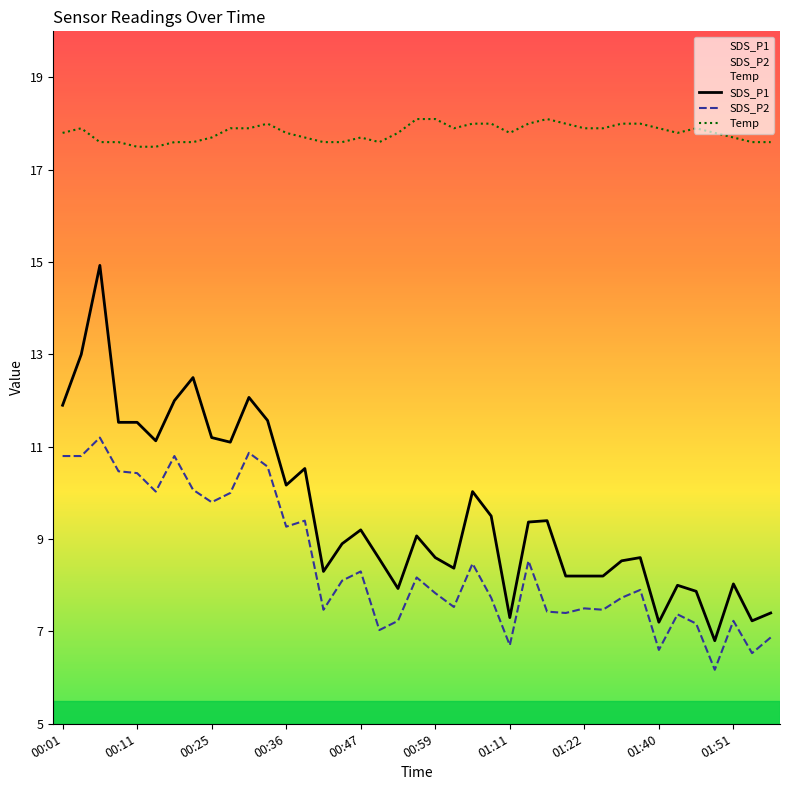

Does the chart have visible grid lines?

No